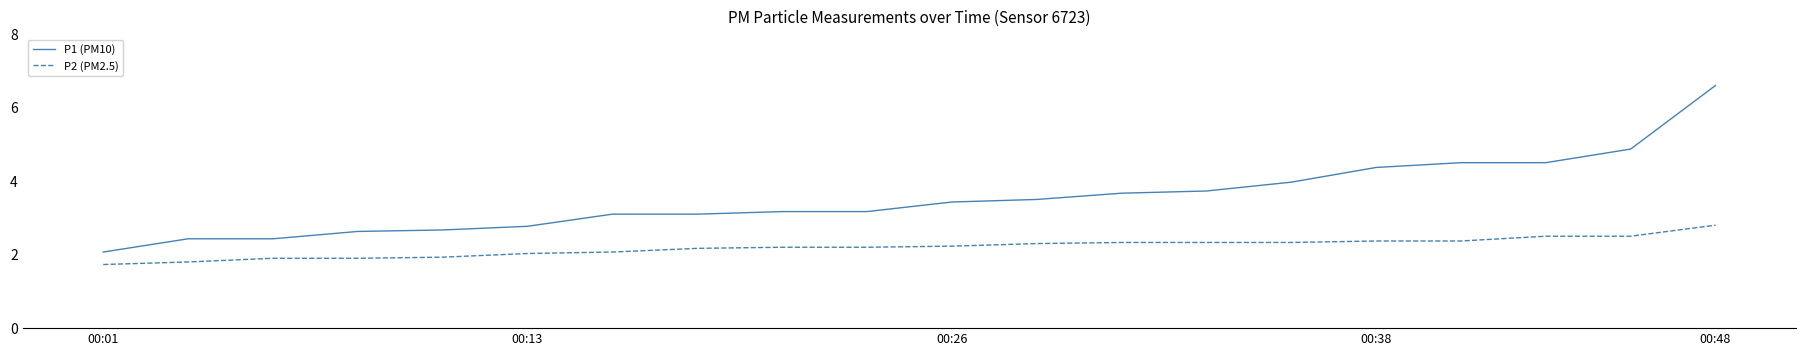

What is the average value of the P2 (PM2.5) series?

2.2